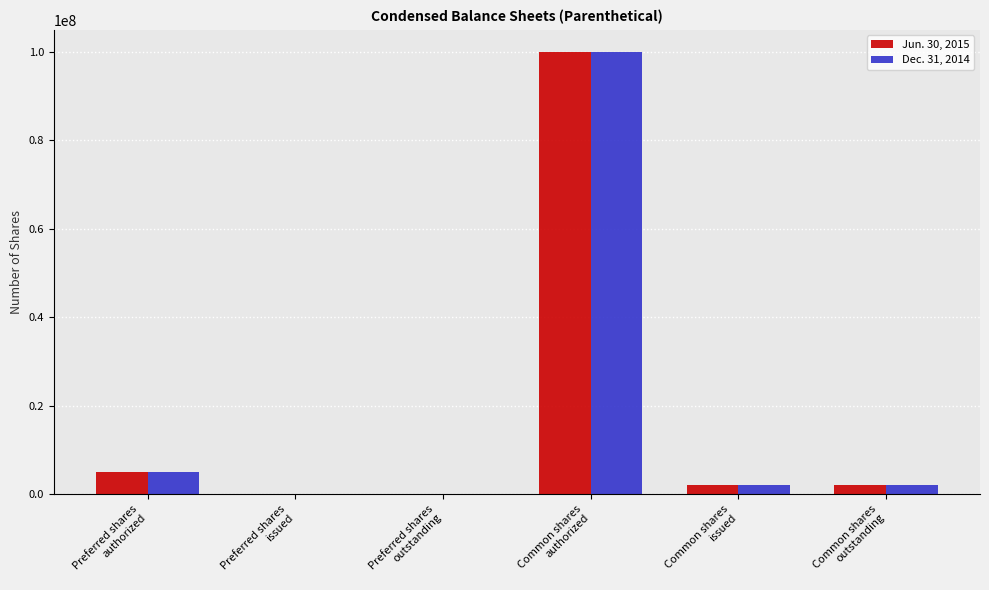

How many groups of bars are there?

6